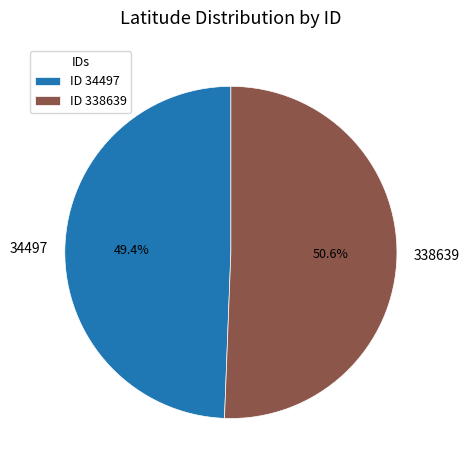

To the nearest percent, what is the difference between the 338639 and 34497 slice percentages?

1%